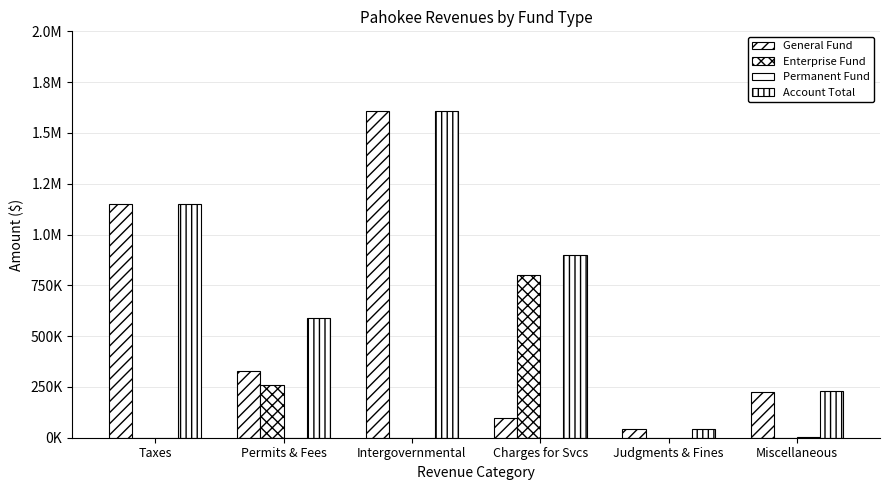

What position from the right is Miscellaneous?

1